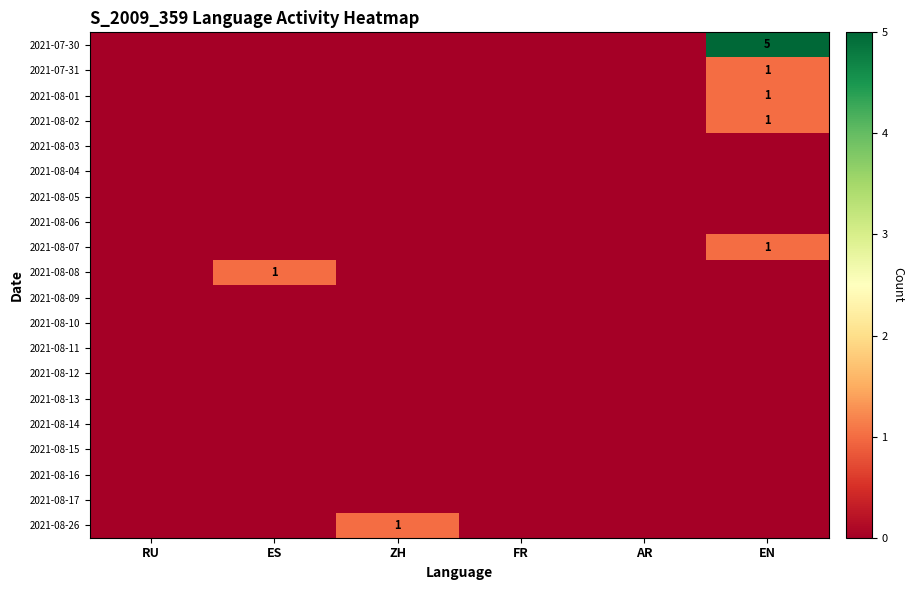

What is the total value across all series at EN?

9